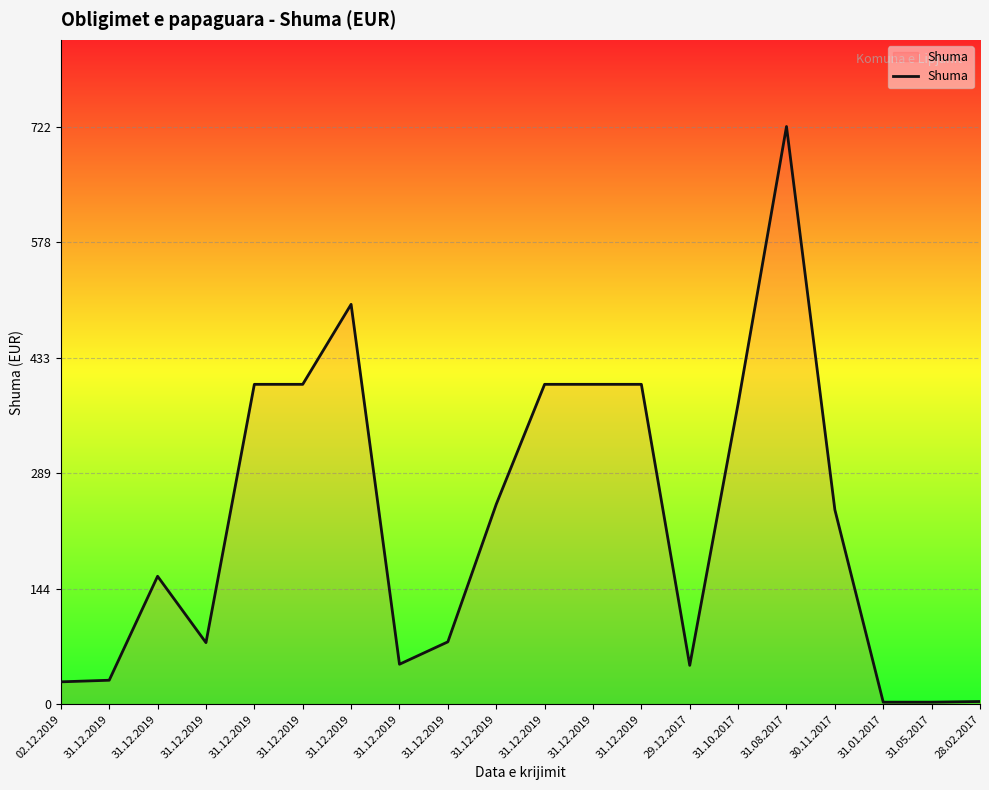

List the labels in order of value, largest first.

31.08.2017, 31.12.2019, 31.12.2019, 31.12.2019, 31.12.2019, 31.12.2019, 31.12.2019, 31.10.2017, 31.12.2019, 30.11.2017, 31.12.2019, 31.12.2019, 31.12.2019, 31.12.2019, 29.12.2017, 31.12.2019, 02.12.2019, 28.02.2017, 31.01.2017, 31.05.2017